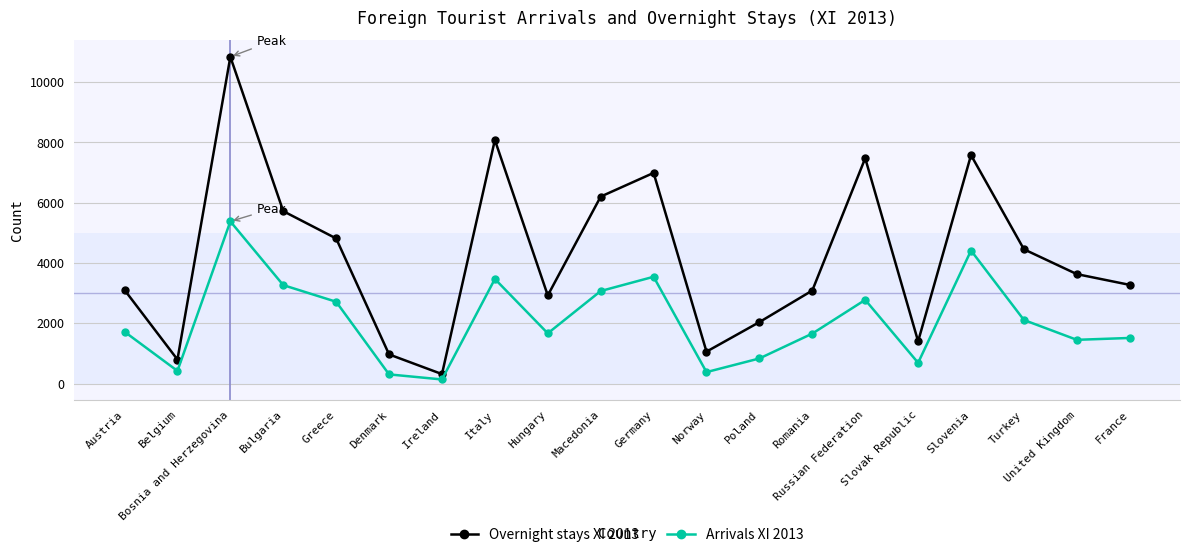

How many interior local peaks does the Arrivals XI 2013 series have?

5